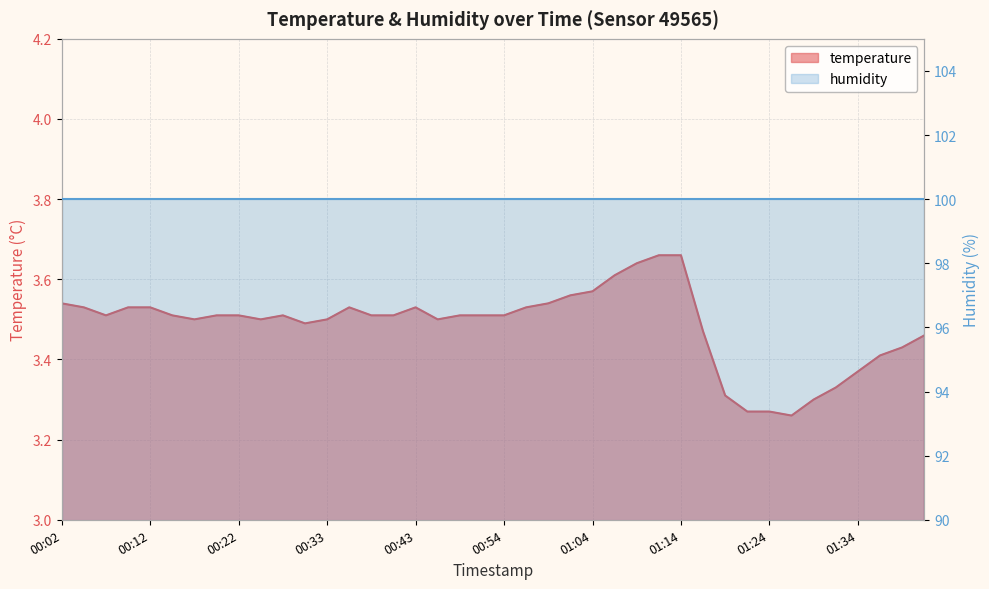

Reading right to left, extract all data points from this chart.

01:42=3.5	01:39=3.4	01:37=3.4	01:34=3.4	01:31=3.3	01:29=3.3	01:26=3.3	01:24=3.3	01:21=3.3	01:19=3.3	01:16=3.5	01:14=3.7	01:11=3.7	01:09=3.6	01:06=3.6	01:04=3.6	01:01=3.6	00:59=3.5	00:56=3.5	00:54=3.5	00:51=3.5	00:49=3.5	00:46=3.5	00:43=3.5	00:41=3.5	00:38=3.5	00:35=3.5	00:33=3.5	00:30=3.5	00:27=3.5	00:25=3.5	00:22=3.5	00:20=3.5	00:17=3.5	00:15=3.5	00:12=3.5	00:10=3.5	00:07=3.5	00:05=3.5	00:02=3.5